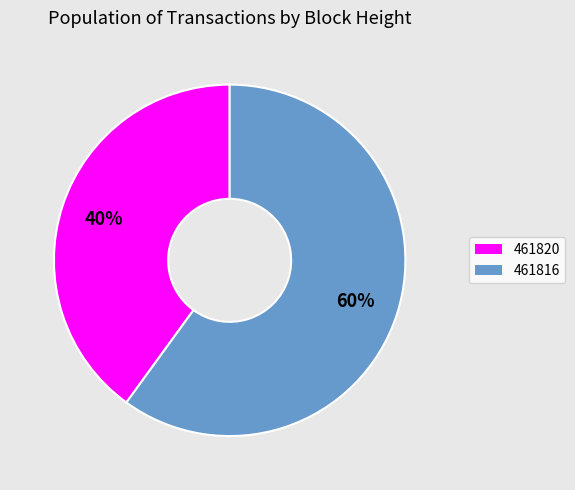

Rank the categories by value from lowest to highest.

461820, 461816